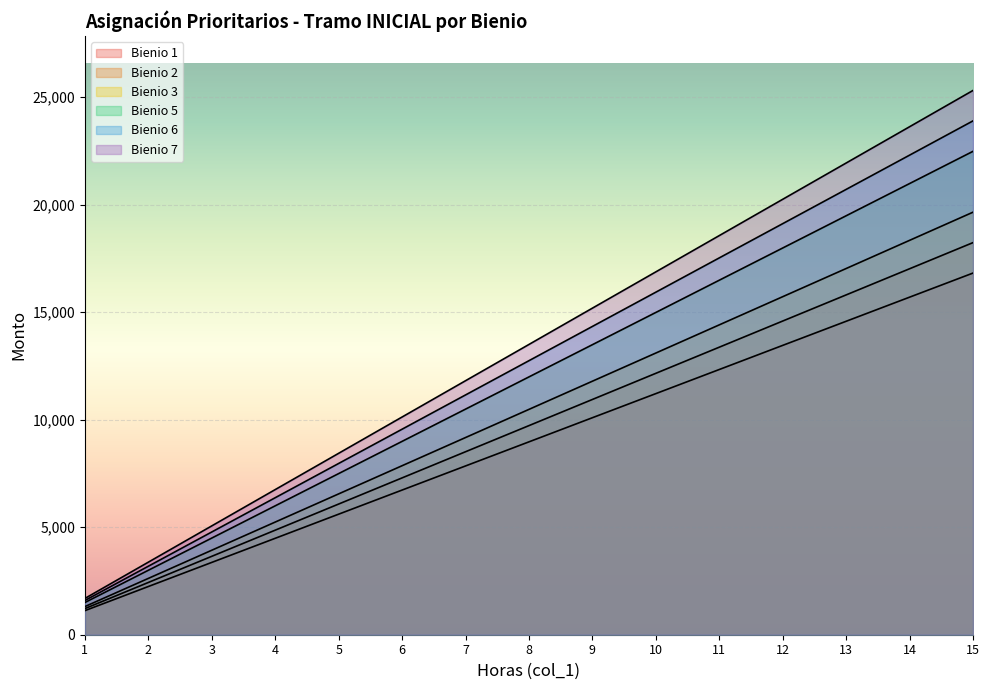

What are all the series names shown in the legend?

Bienio 1, Bienio 2, Bienio 3, Bienio 5, Bienio 6, Bienio 7